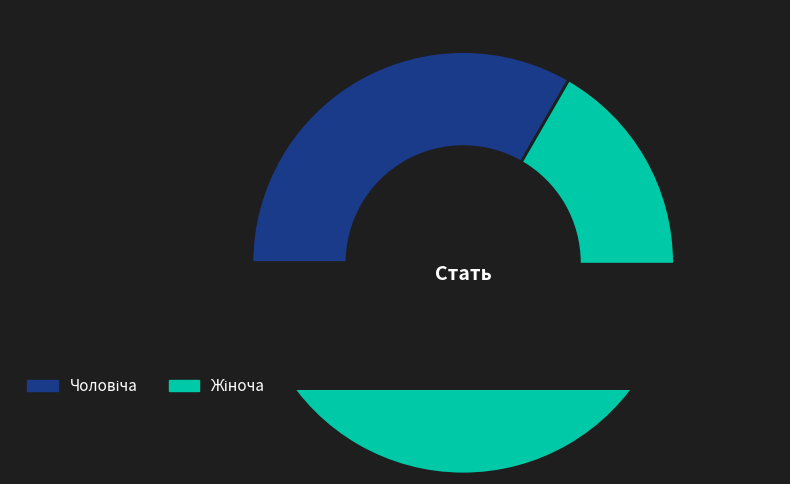

To the nearest percent, what is the difference between the largest and smallest slice percentages?

33%